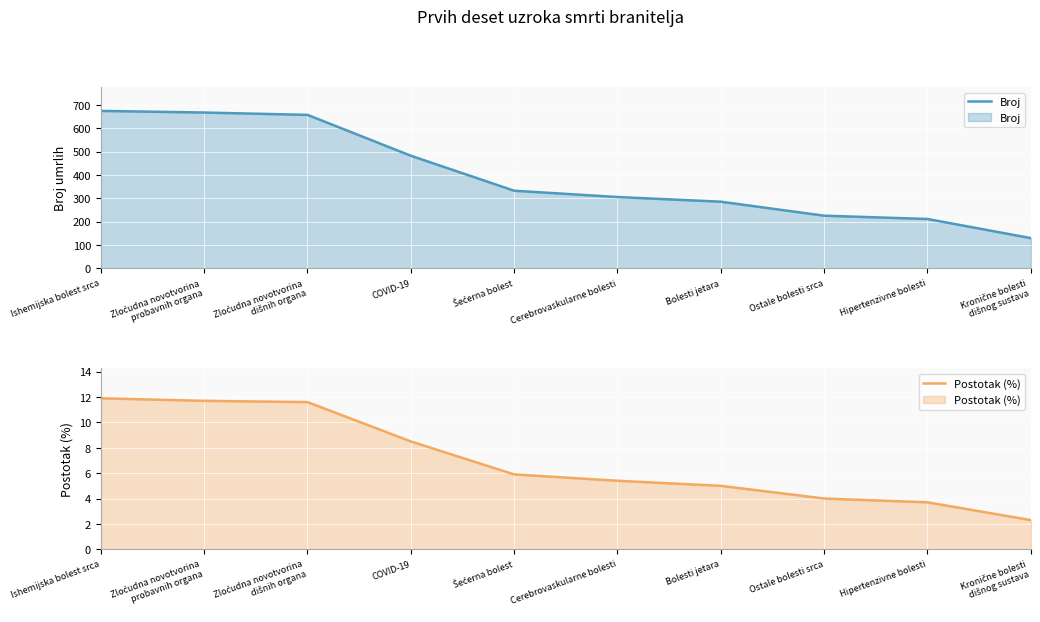

What is the sum of the Postotak (%) values at Kronične bolesti
dišnog sustava and Šećerna bolest?

8.2